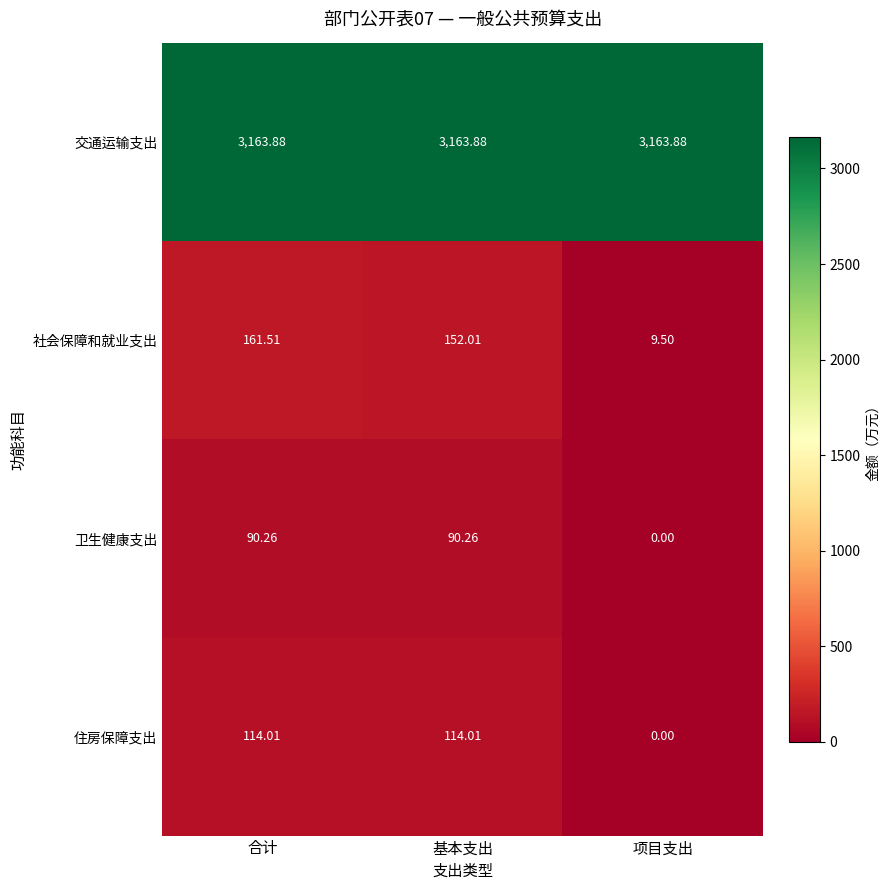

Which series has the widest spread of values?

社会保障和就业支出